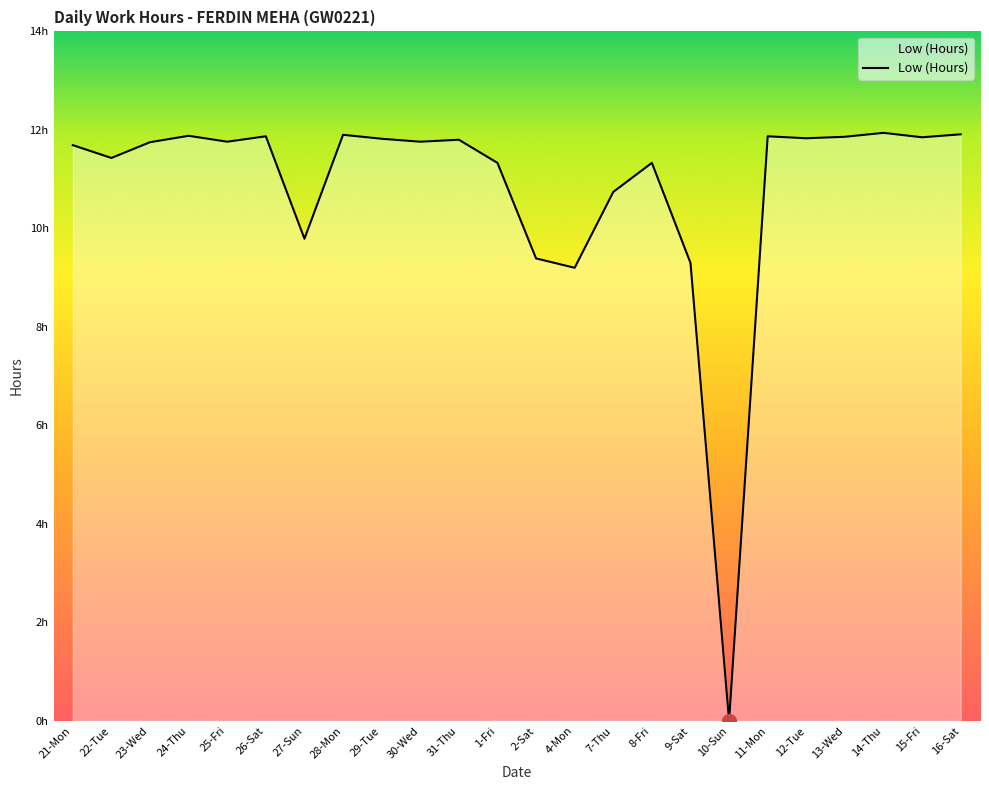

Reading right to left, list all the values displayed in this chart.

11.9	11.8	11.9	11.9	11.8	11.9	0.0	9.3	11.3	10.7	9.2	9.4	11.3	11.8	11.8	11.8	11.9	9.8	11.9	11.8	11.9	11.8	11.4	11.7